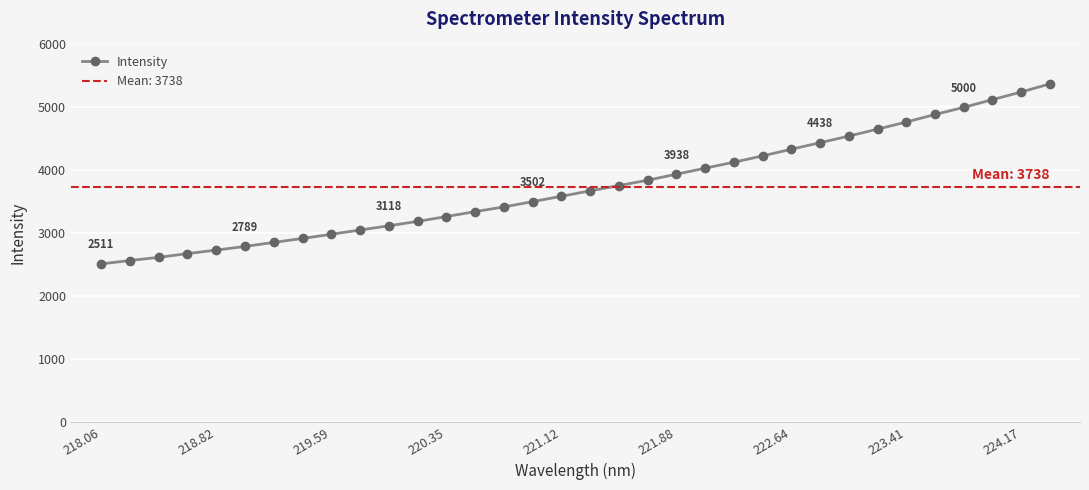

How many values are below 3673?

17